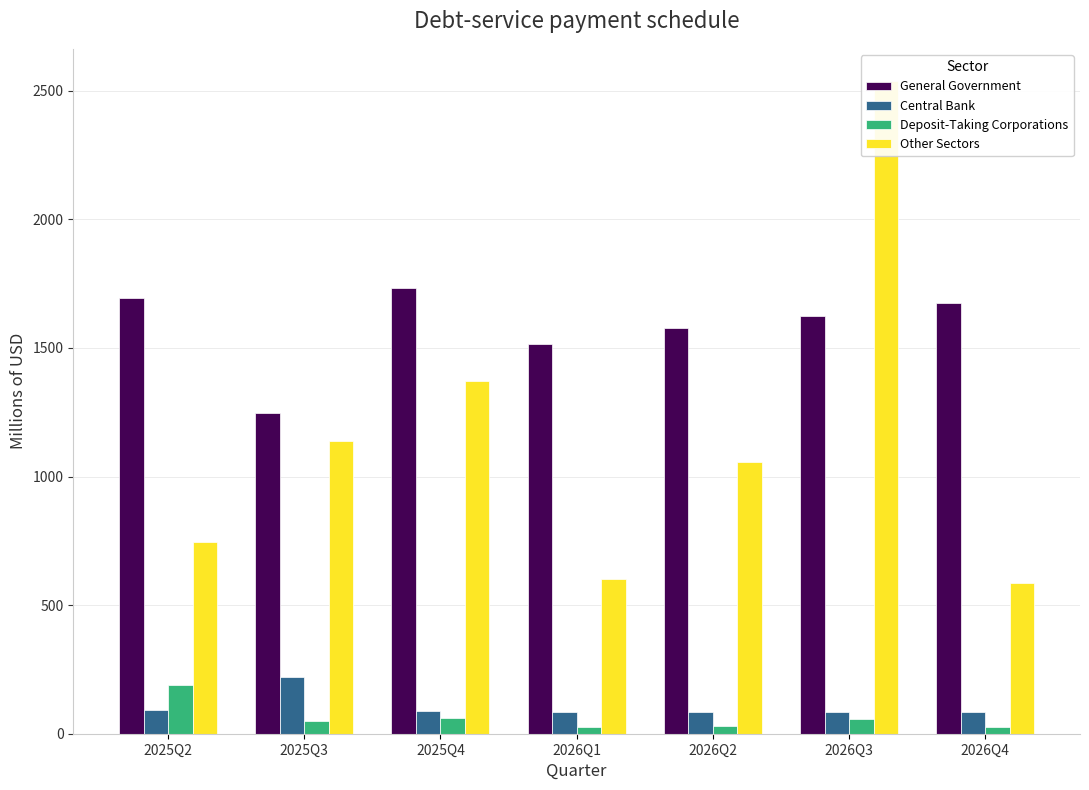

At which label is Central Bank closest to 151?

2025Q2